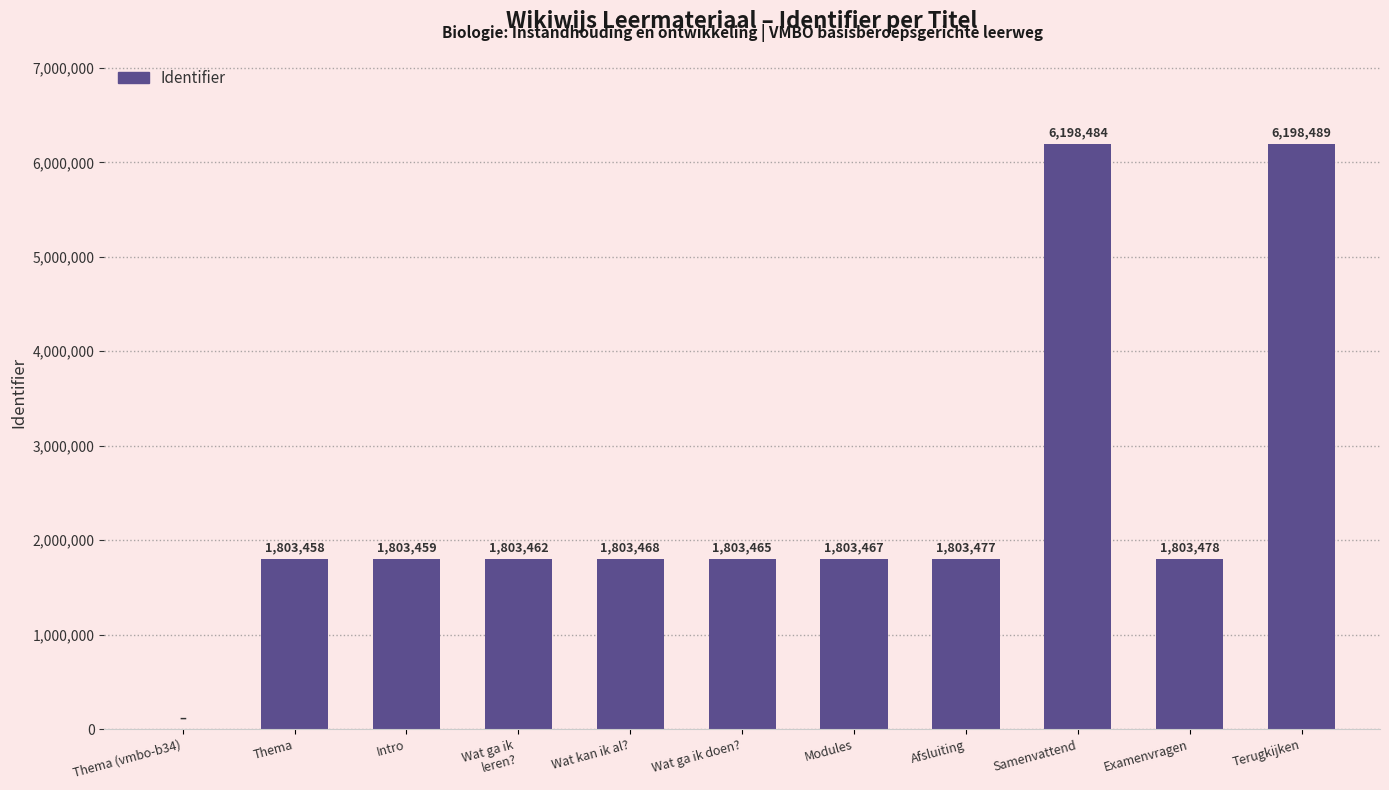

How many positive values are there?

10